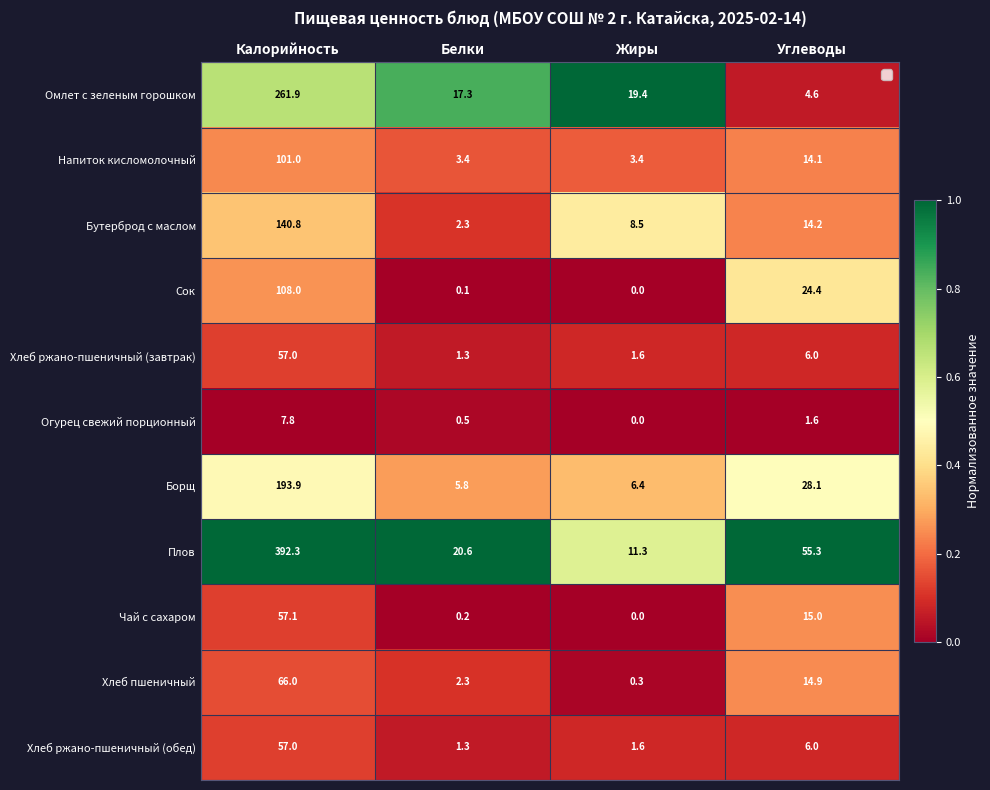

Is it true that Плов equals 55.3 at Углеводы?

True